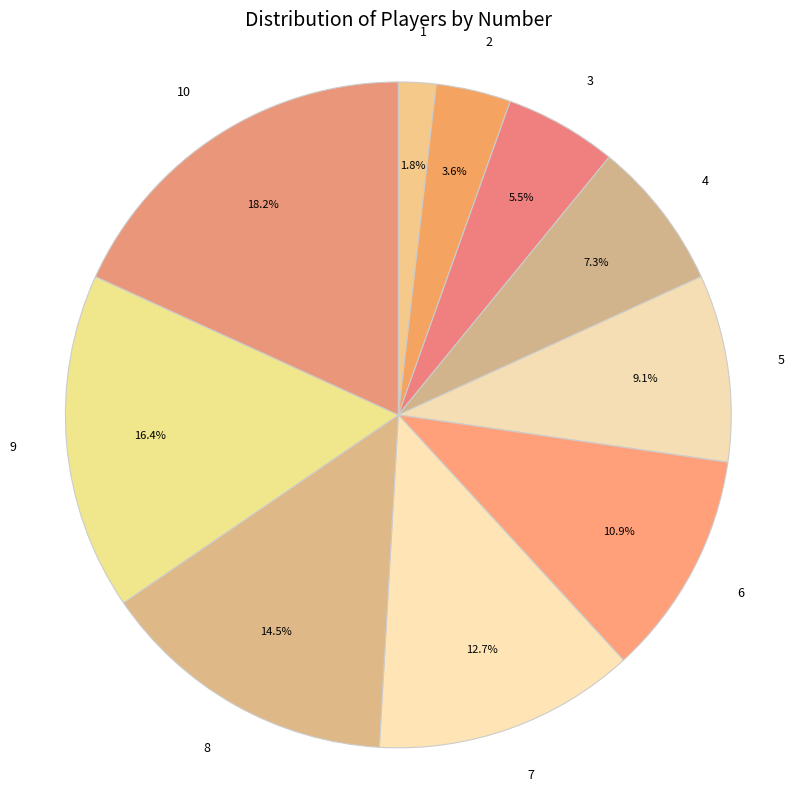

Which has a higher value, 1 or 5?

5